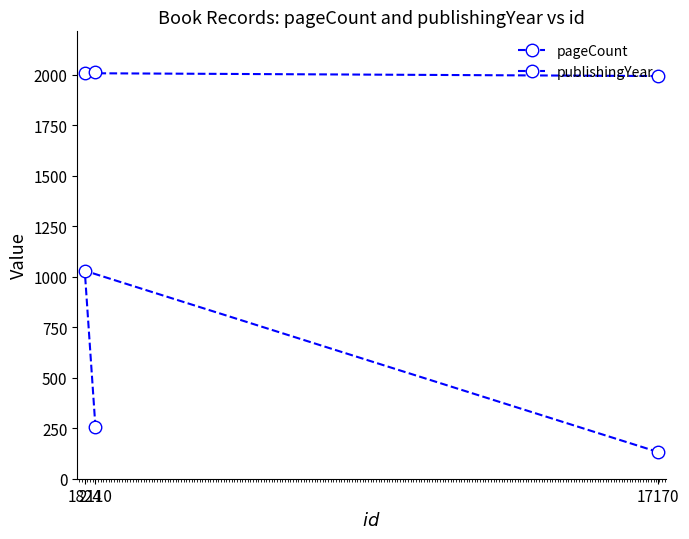

Count the number of categories in the chart.

3